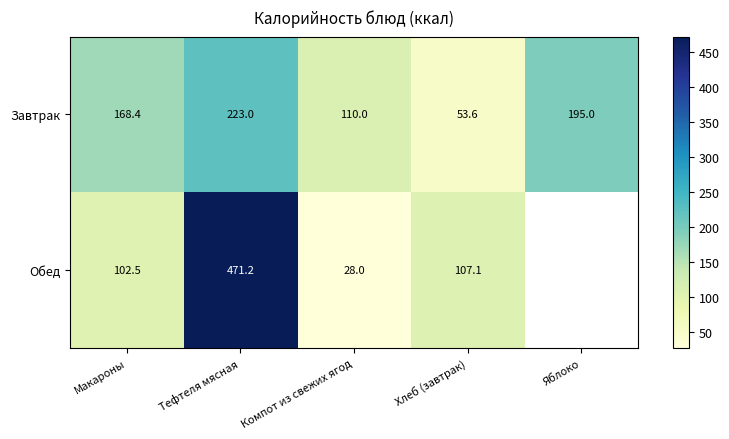

The Обед series shows 102.5 at Макароны. True or false?

True